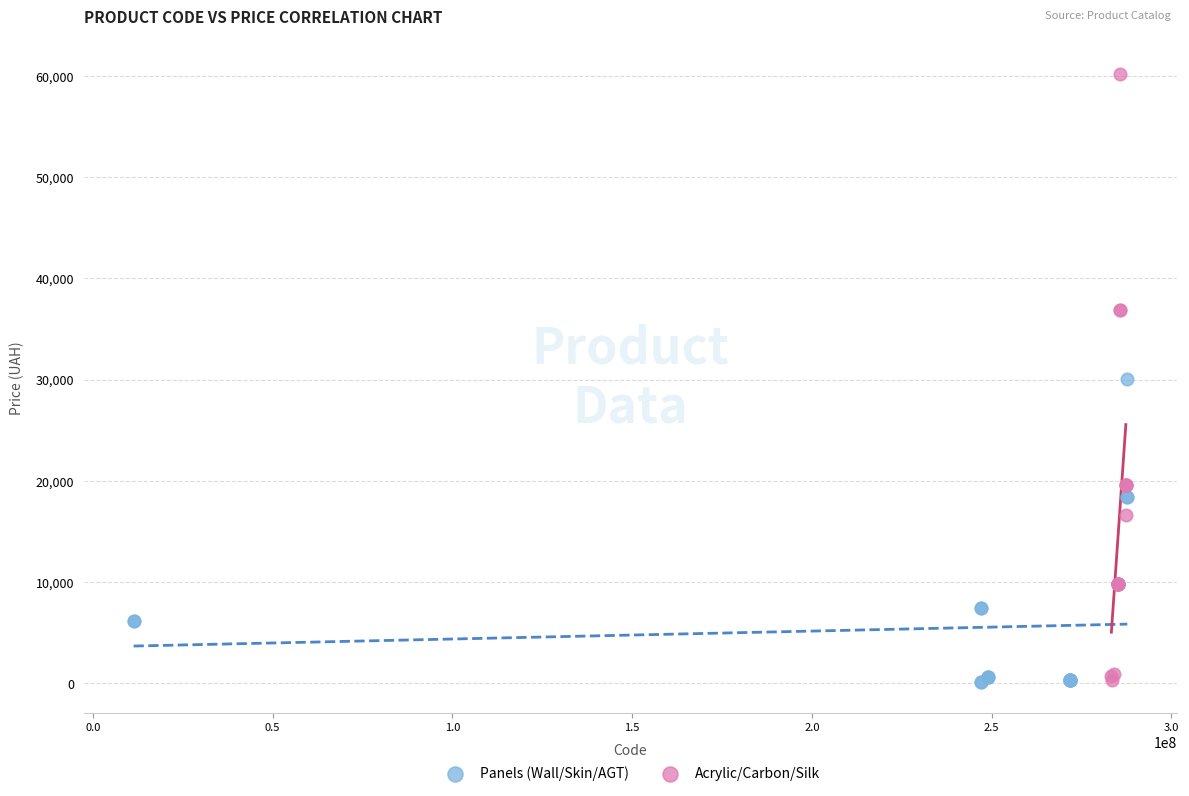

What are all the series names shown in the legend?

Panels (Wall/Skin/AGT), Acrylic/Carbon/Silk